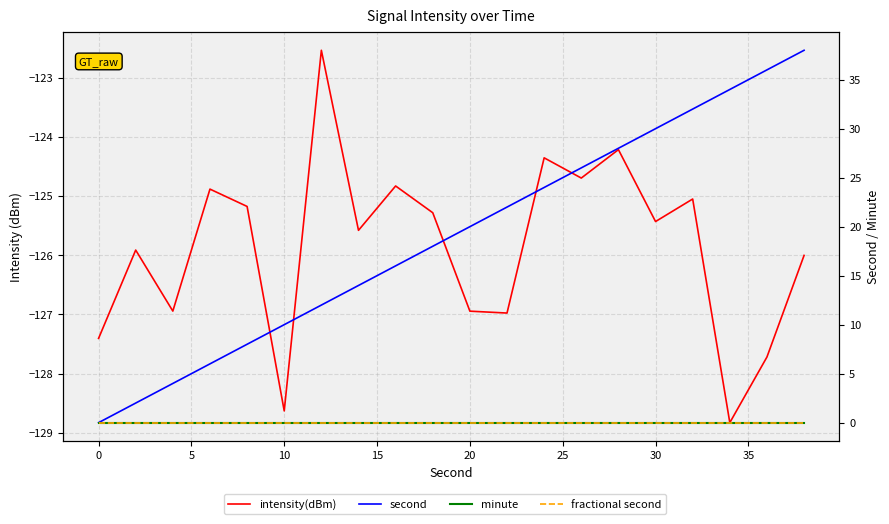

How many lines are shown in the chart?

4